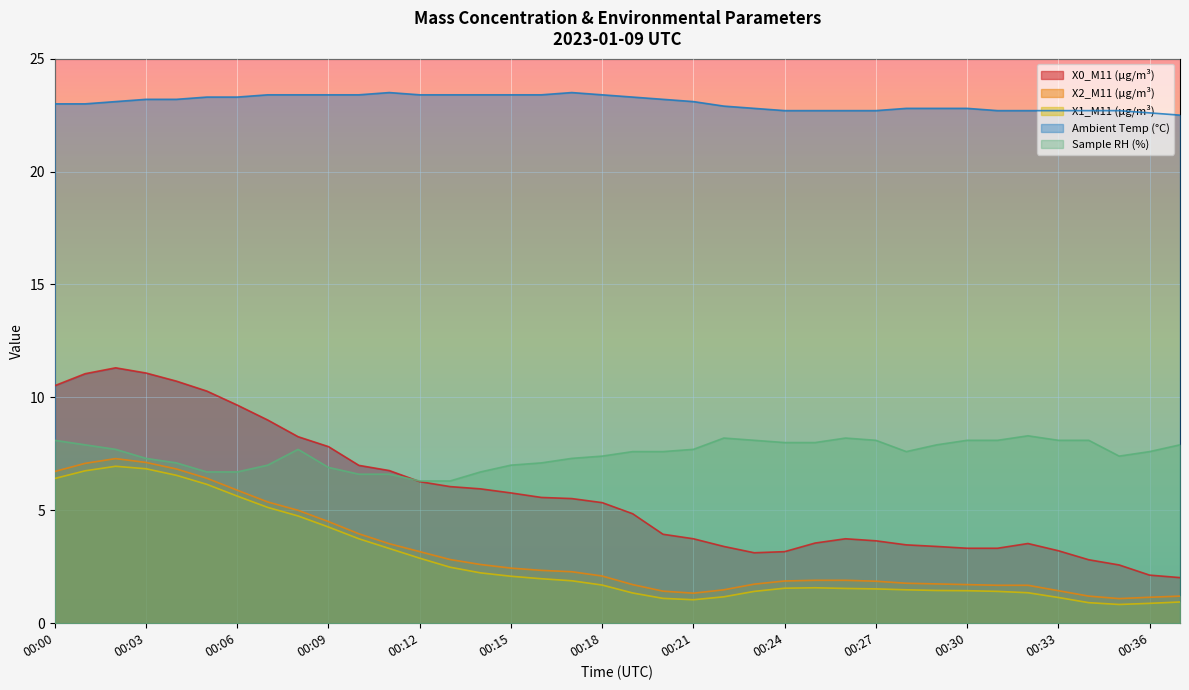

True or false: Sample RH (%) and X0_M11 (μg/m³) intersect in this chart.

True